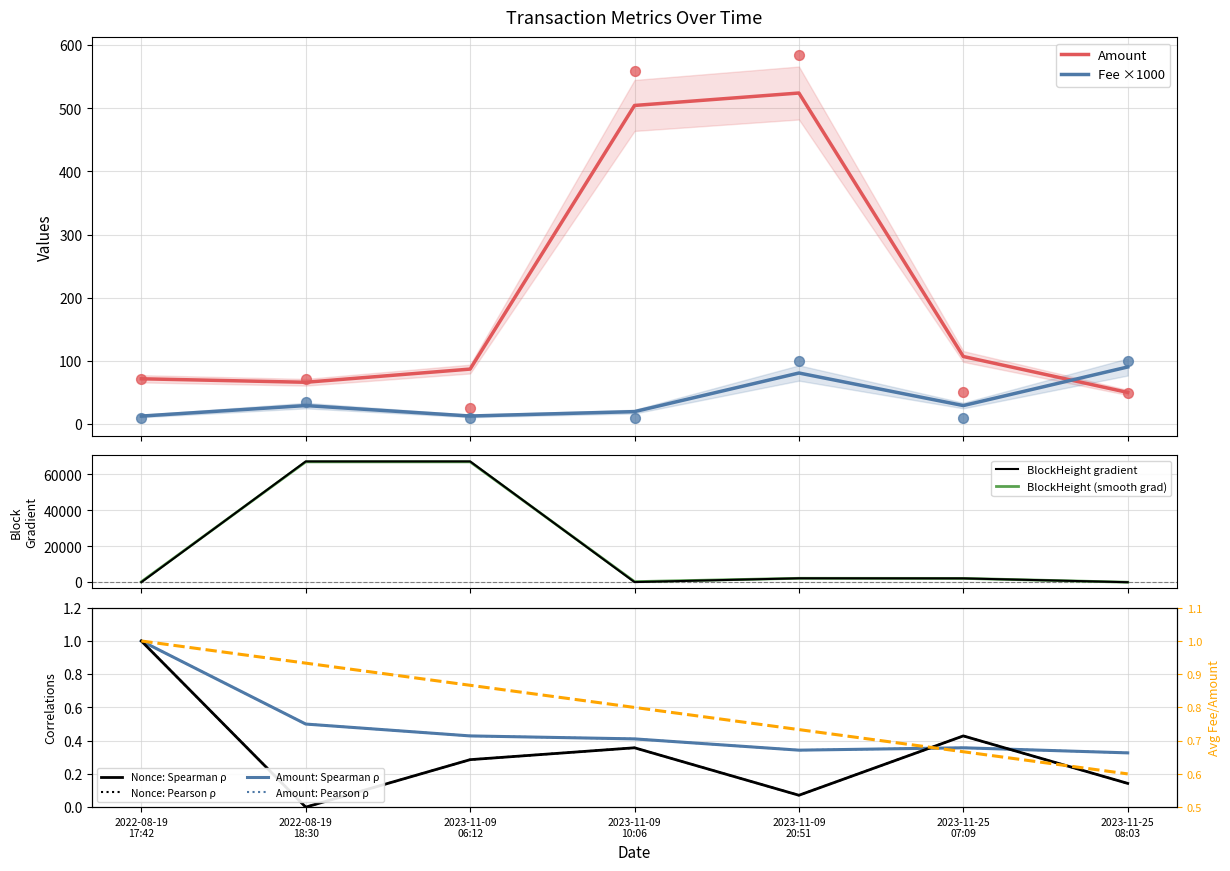

Which series reaches the minimum Y coordinate?

Nonce